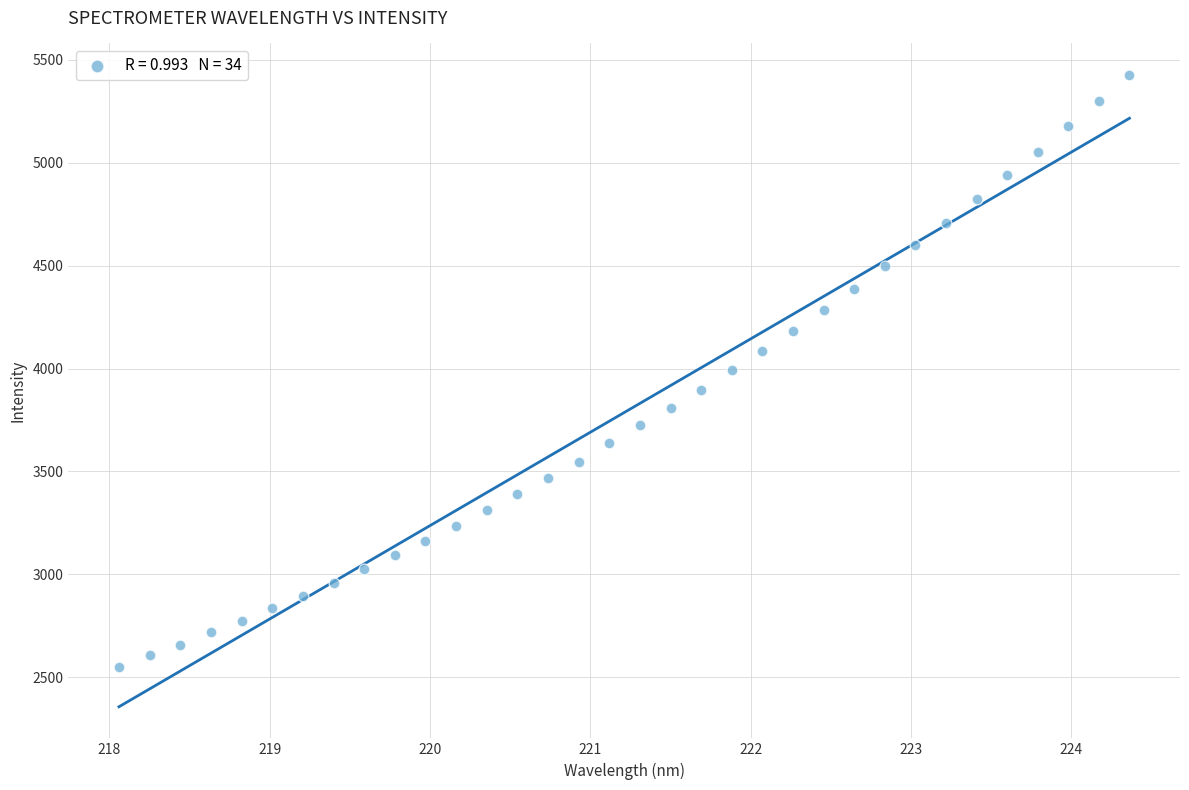

What is the range of Y values (max minus min)?

2875.2